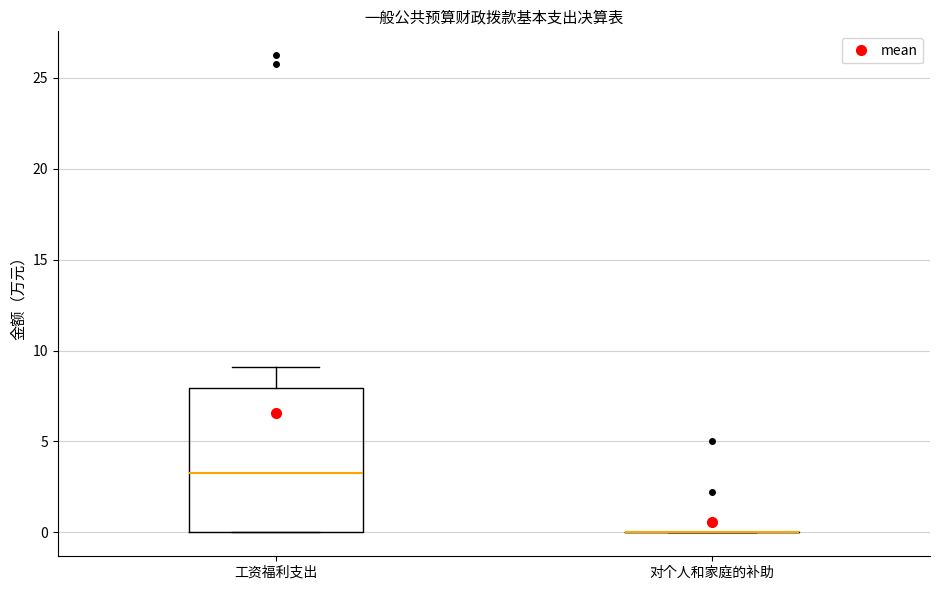

Comparing the boxes themselves (not the whiskers), which one is the tallest?

工资福利支出